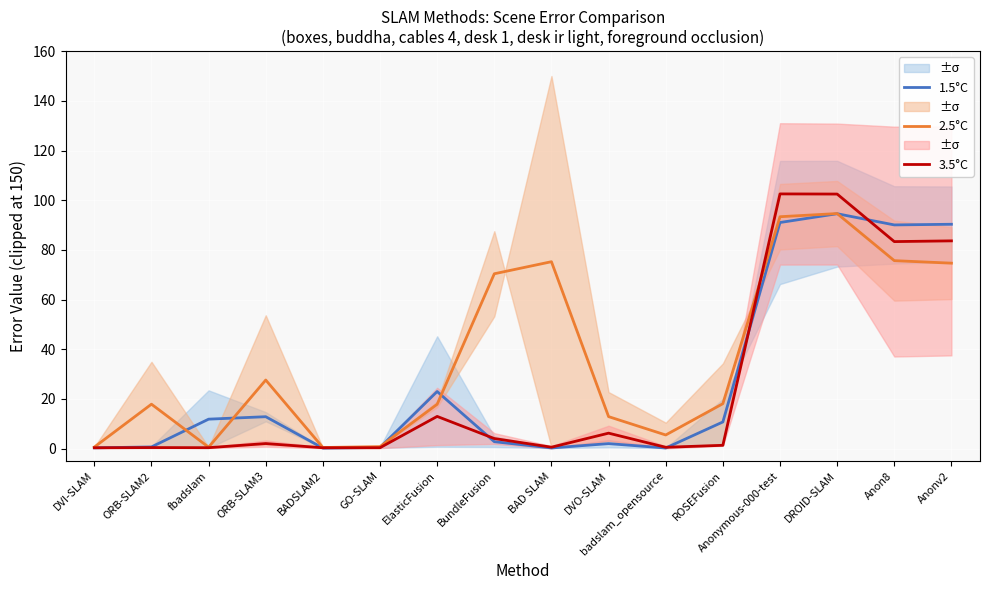

What is the value of the 2.5°C point at the 9th from the left?

75.2